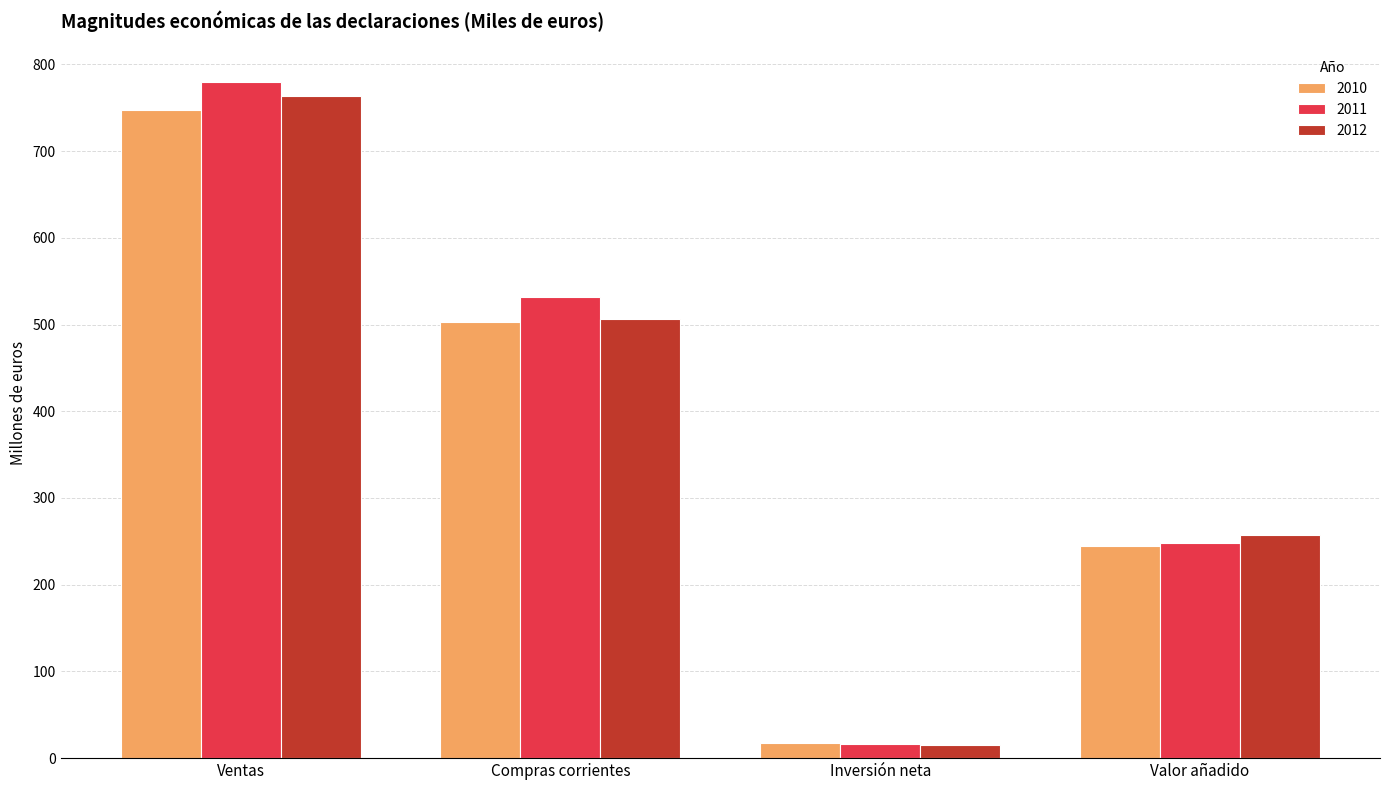

What is the difference between the maximum and minimum values in the 2012 series?

748.9